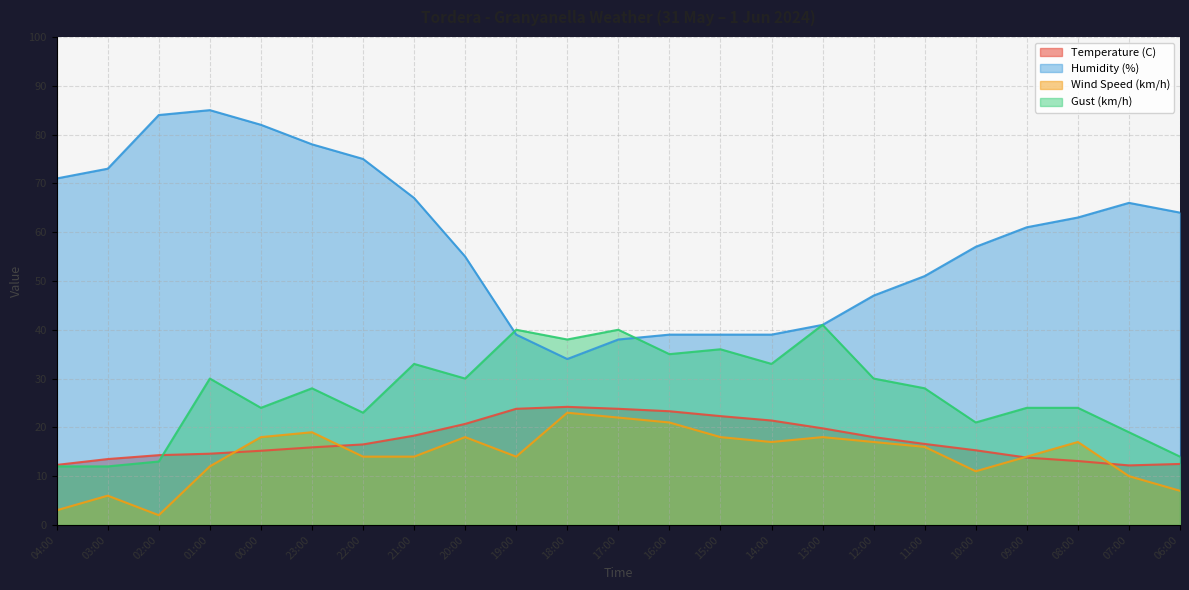

Does the chart display data point markers on the line(s)?

No